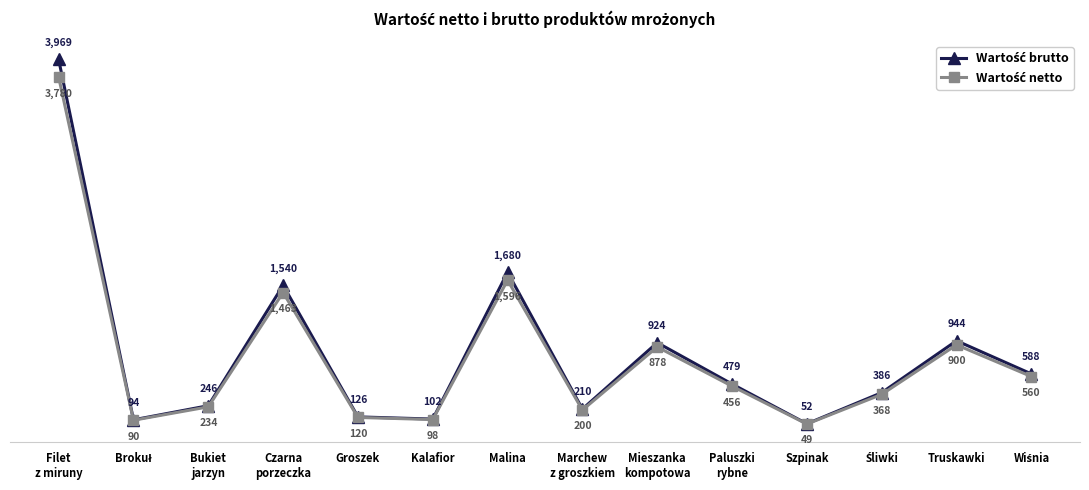

What position from the left is Truskawki?

13